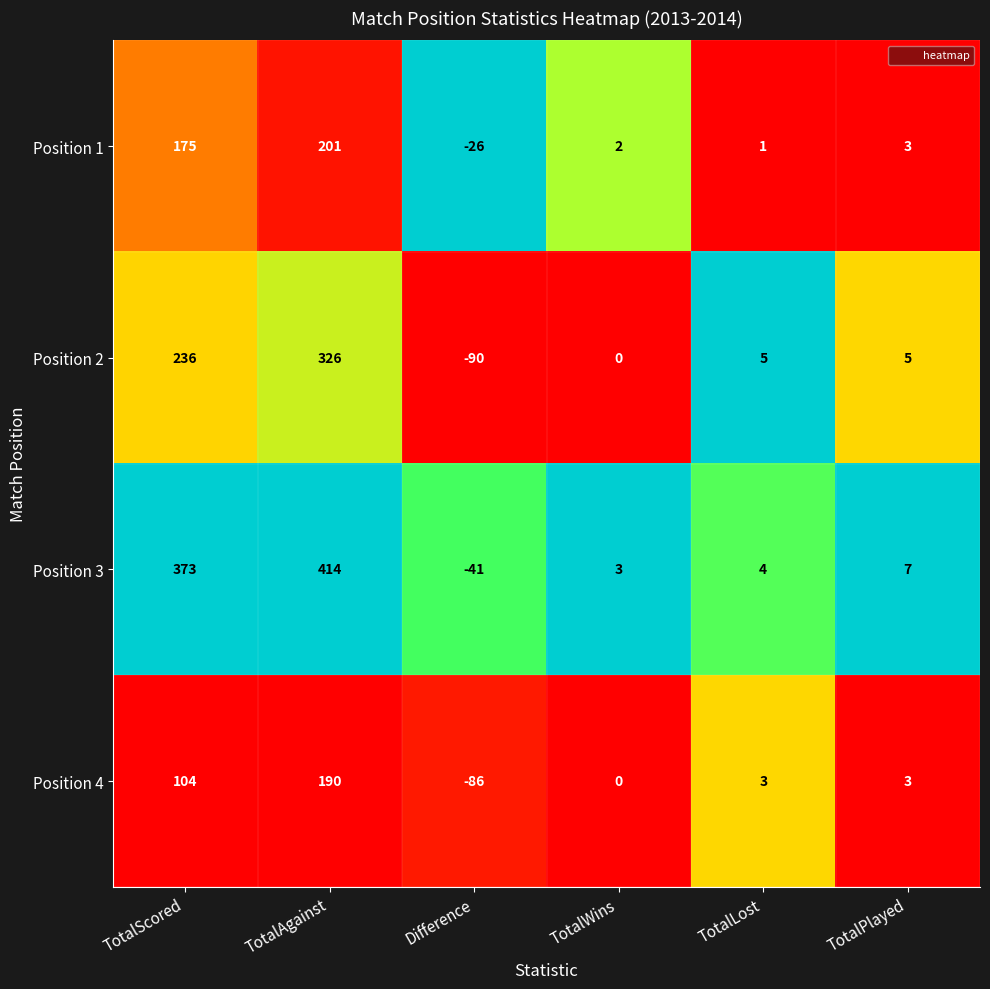

What is the difference between the second highest and minimum values in the Position 4 series?

190